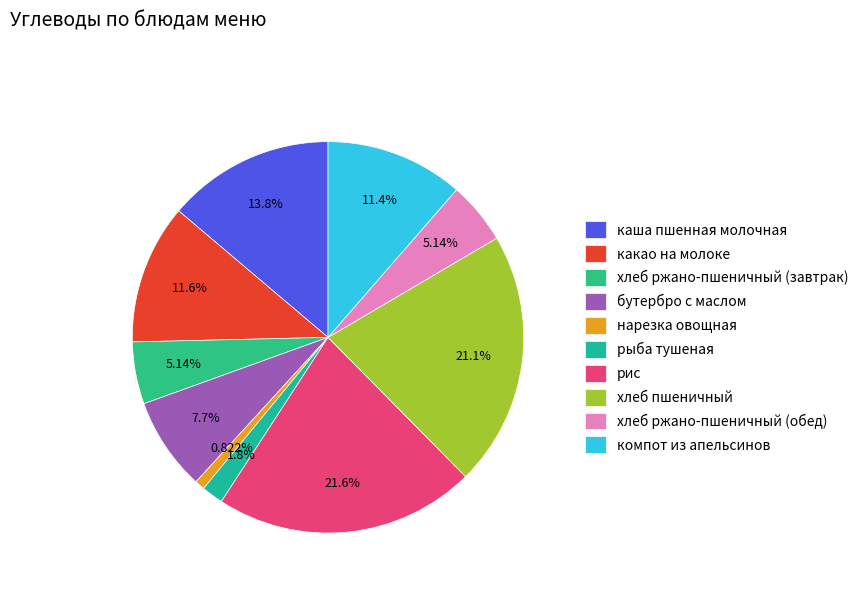

Is хлеб ржано-пшеничный (завтрак) the majority of the pie?

No